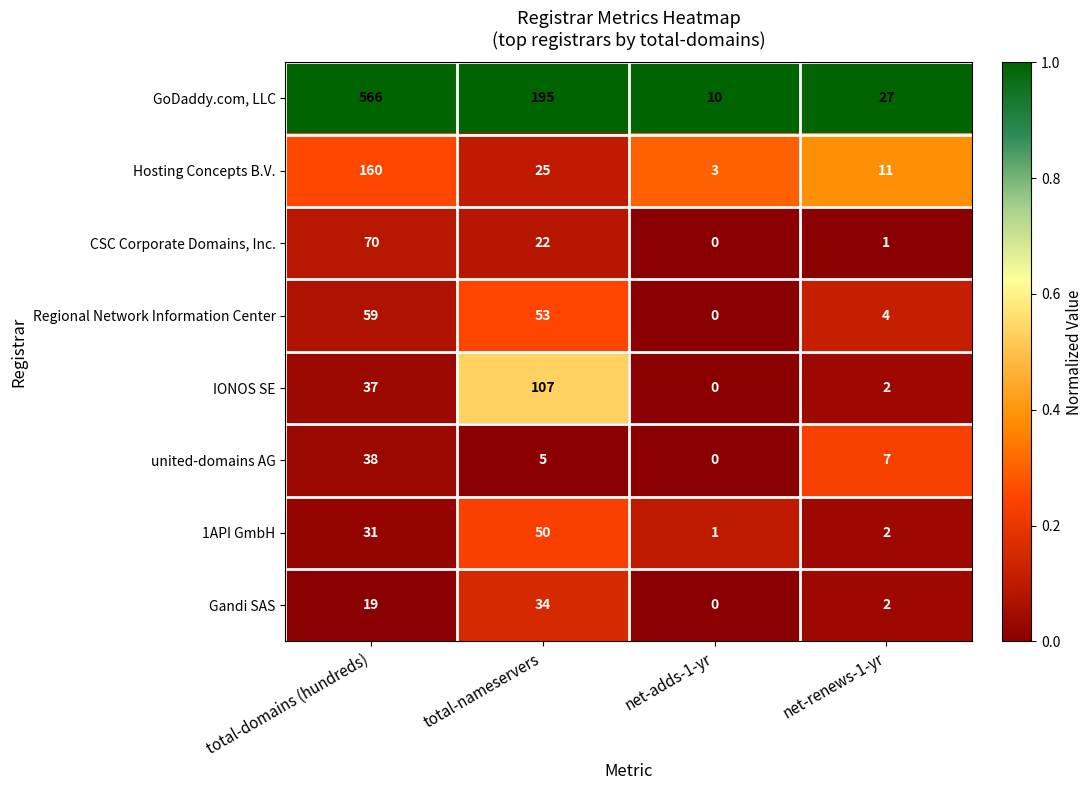

Count the number of data series in this chart.

8